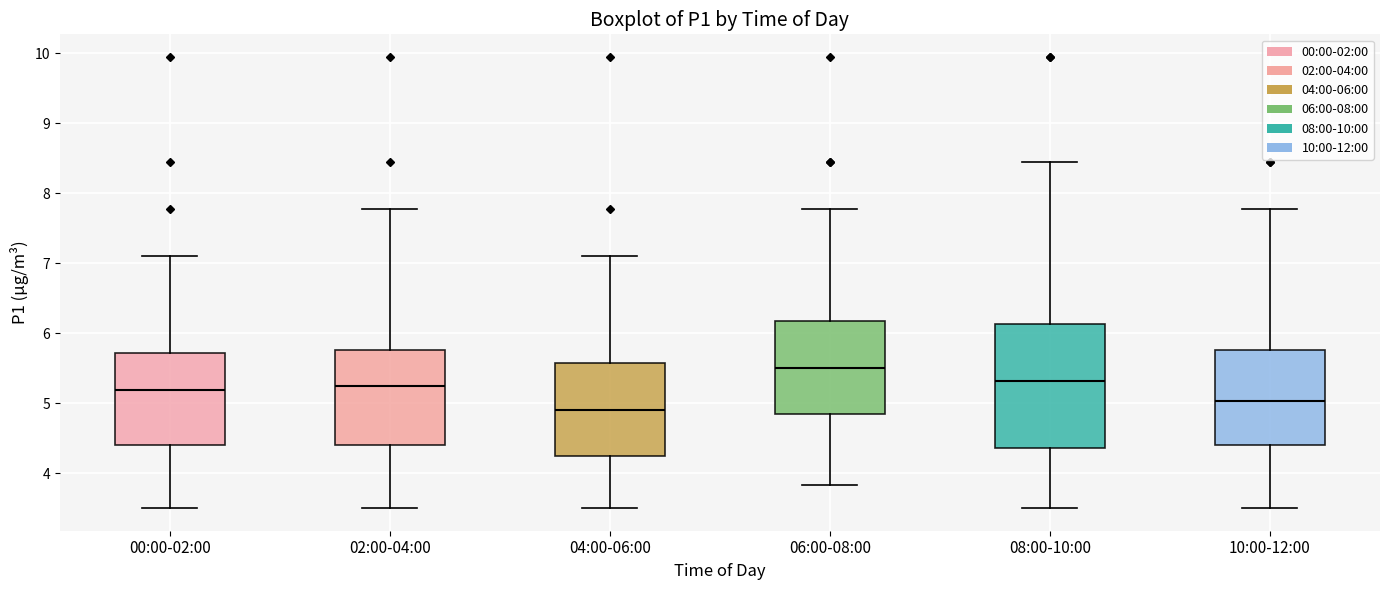

Which box is the tallest, from its lower edge to its upper edge?

08:00-10:00